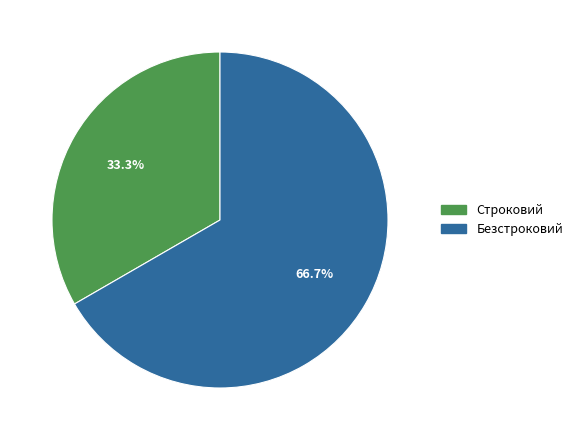

What is the largest slice in the pie chart?

Безстроковий